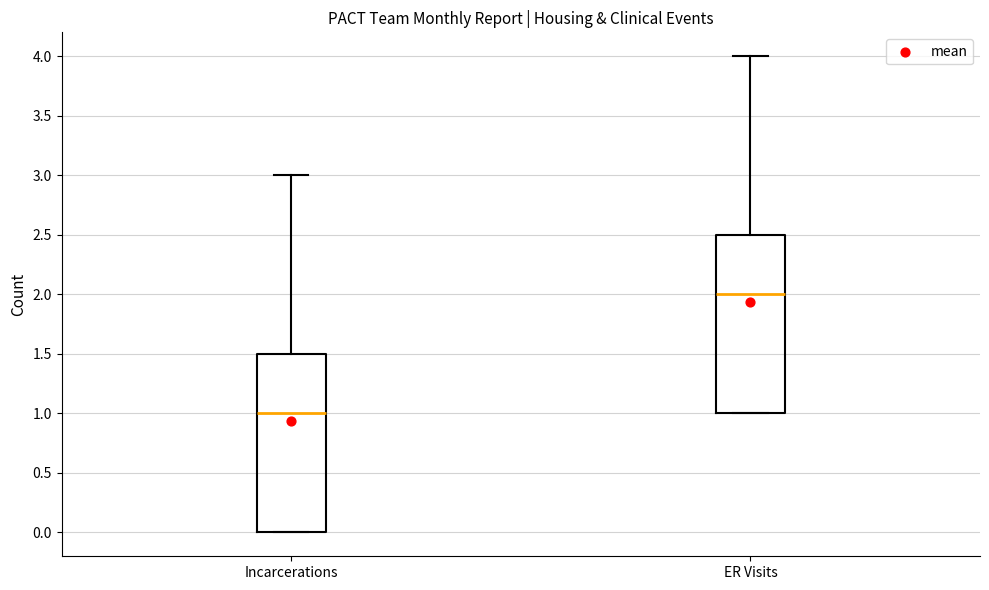

Which box's median line is the lowest?

Incarcerations